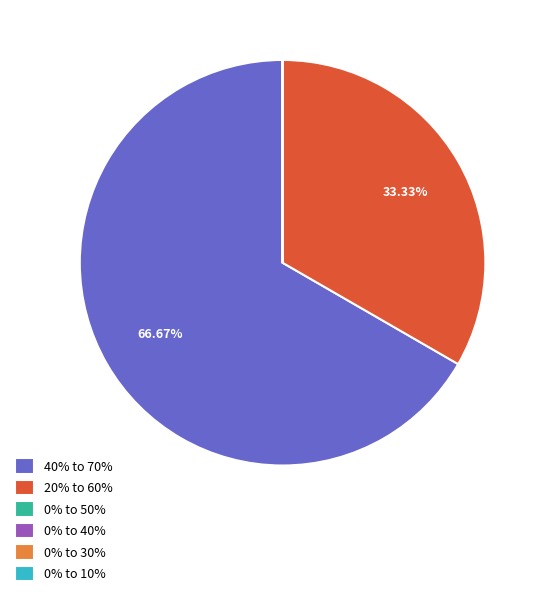

Is there a majority slice in this chart?

Yes